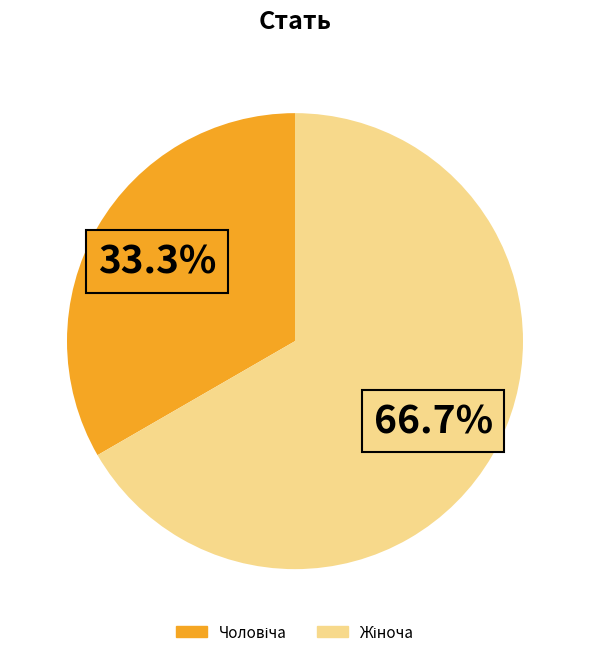

Is there any slice that represents more than half of the pie?

Yes